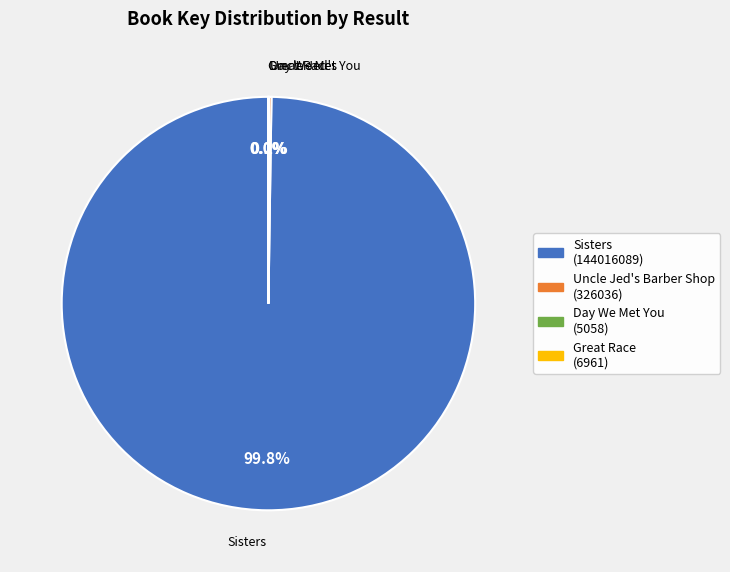

Which slice is the largest?

Sisters (144016089)